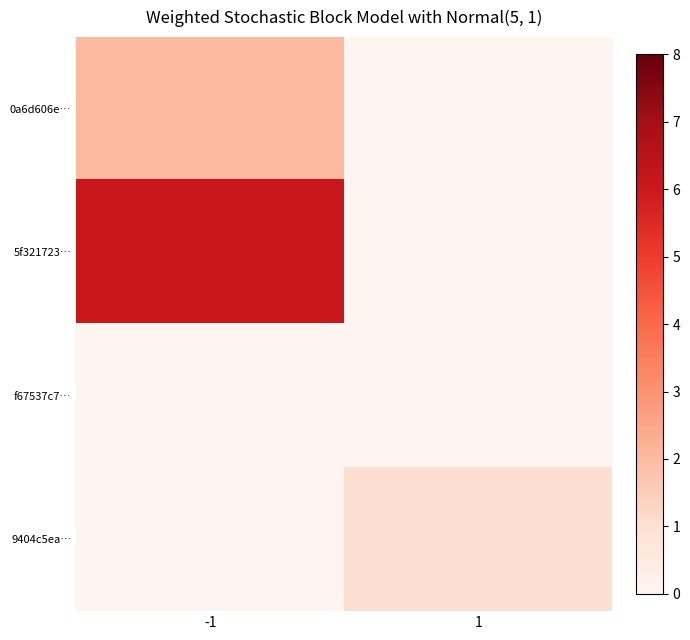

Rank the series by their average value, from highest to lowest.

5f321723…, 0a6d606e…, 9404c5ea…, f67537c7…